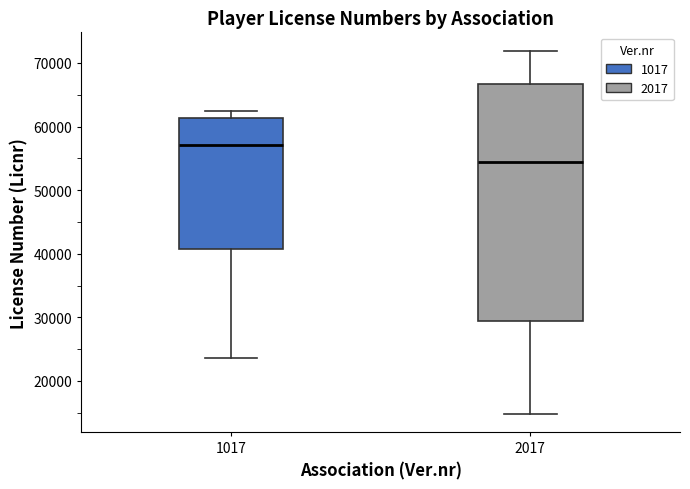

Which box is the tallest, from its lower edge to its upper edge?

2017